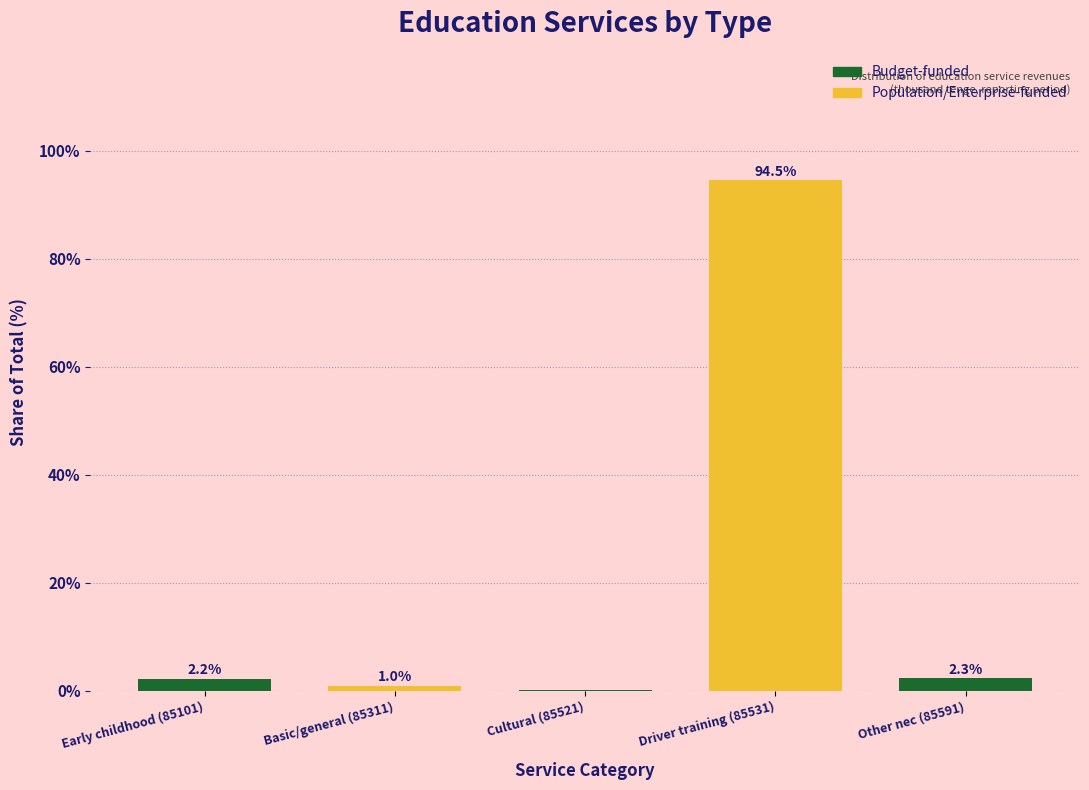

Which has a higher value, Basic/general (85311) or Other nec (85591)?

Other nec (85591)